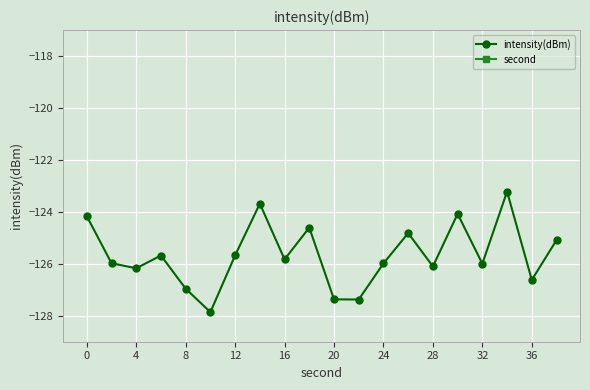

How many interior local peaks does the intensity(dBm) series have?

6